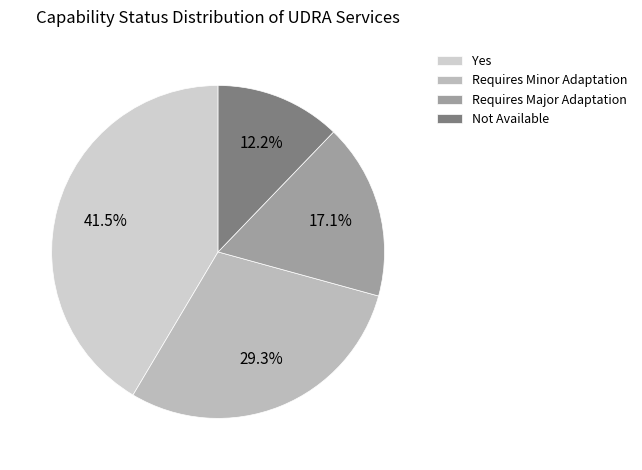

How much of the chart is everything except Not Available?

87.8%